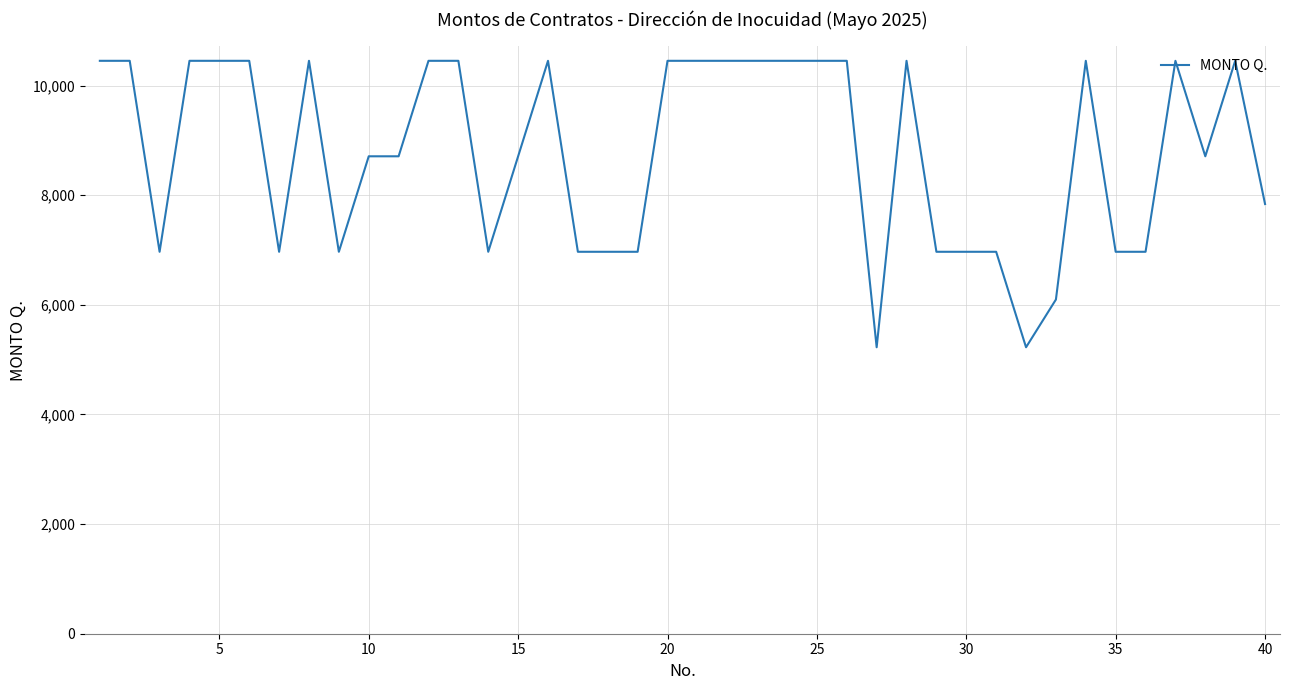

What is the smallest value displayed?

5225.8